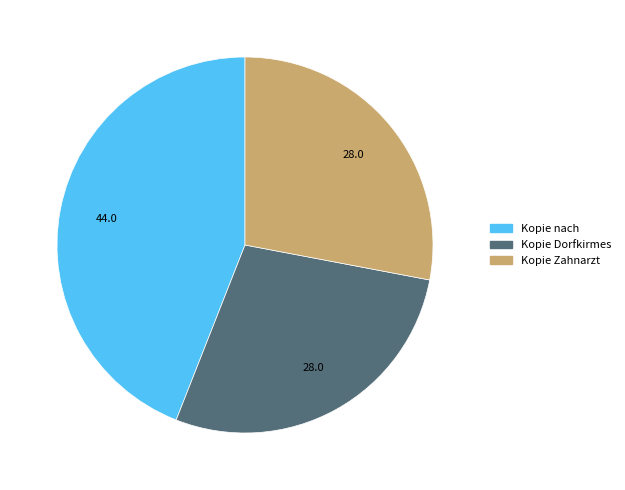

Does any single category account for the majority?

No